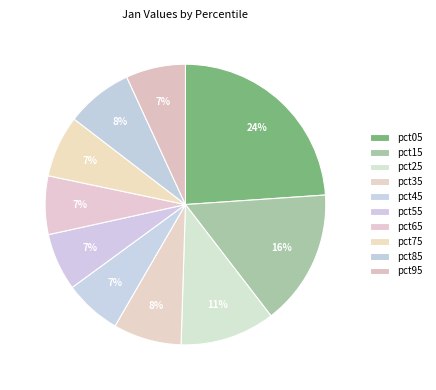

Is there any slice that represents more than half of the pie?

No